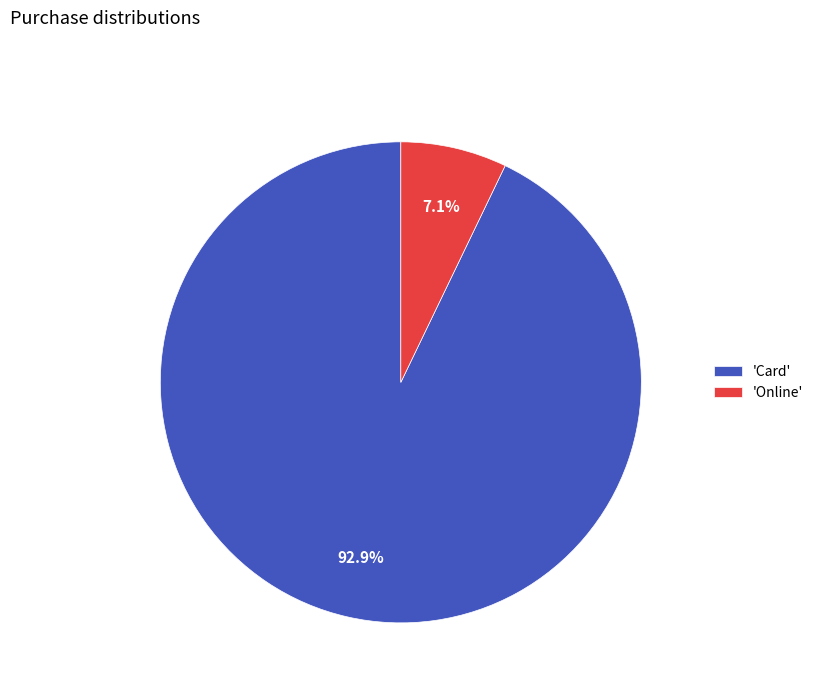

What is the largest slice in the pie chart?

'Card'